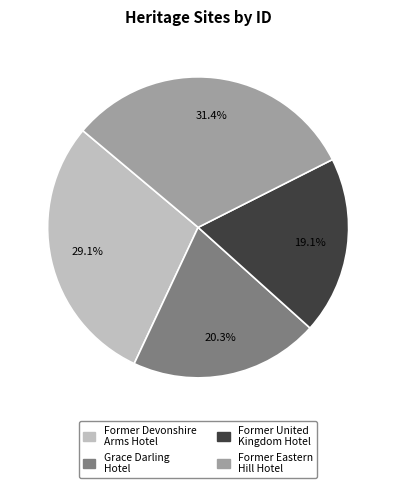

Is there a majority slice in this chart?

No